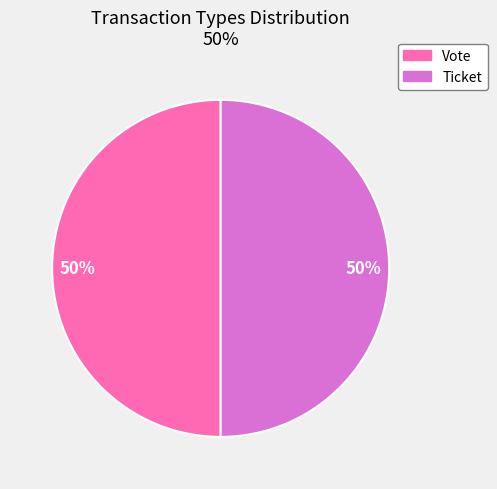

The Ticket slice represents 62% of the pie. True or false?

False